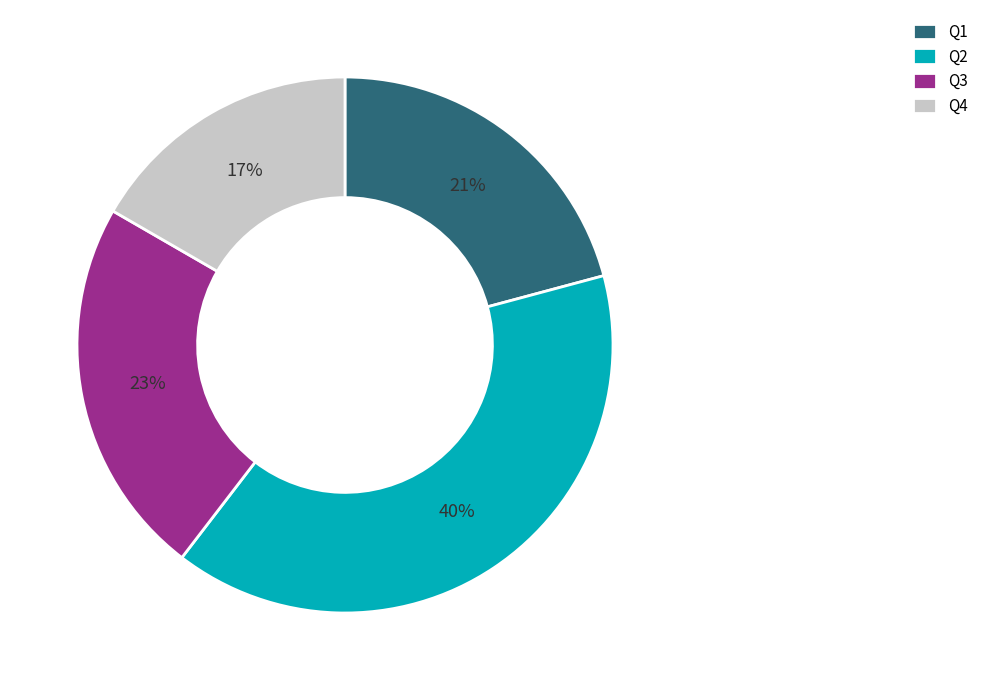

True or false: Q2 accounts for 40% of the total.

True